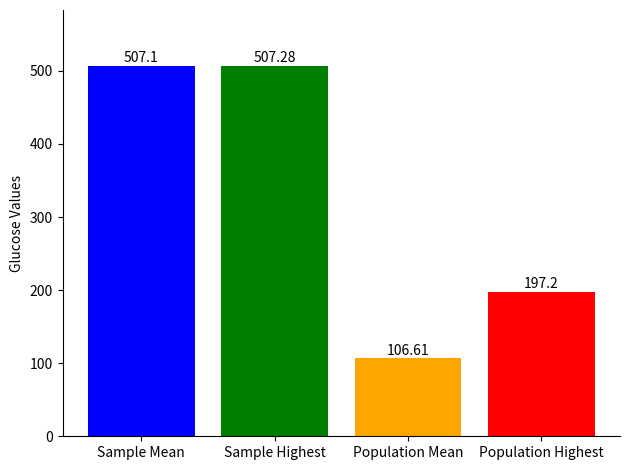

What is the sum of all values?

1318.2